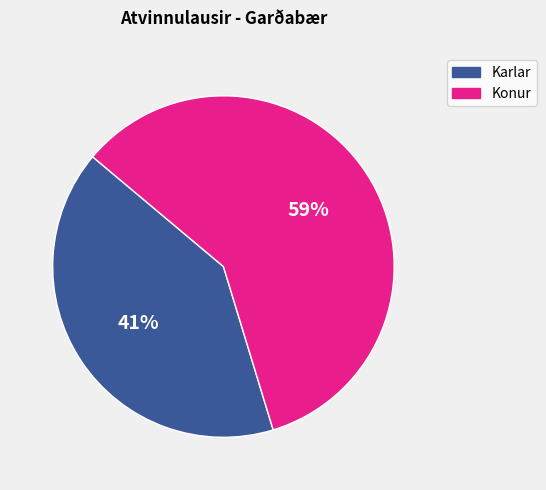

Approximately how many times larger is the value at Konur compared to Karlar?

1.4